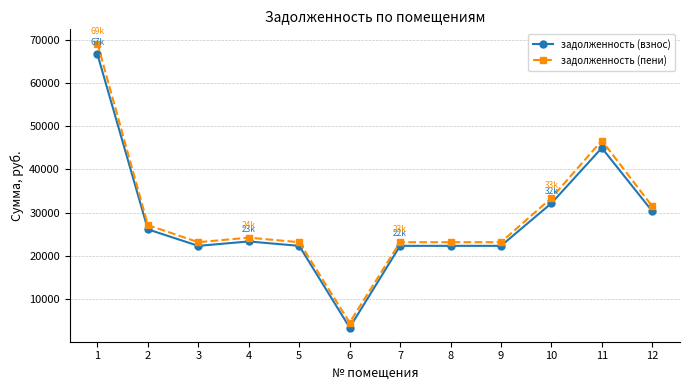

Which series has the widest spread of values?

задолженность (пени)